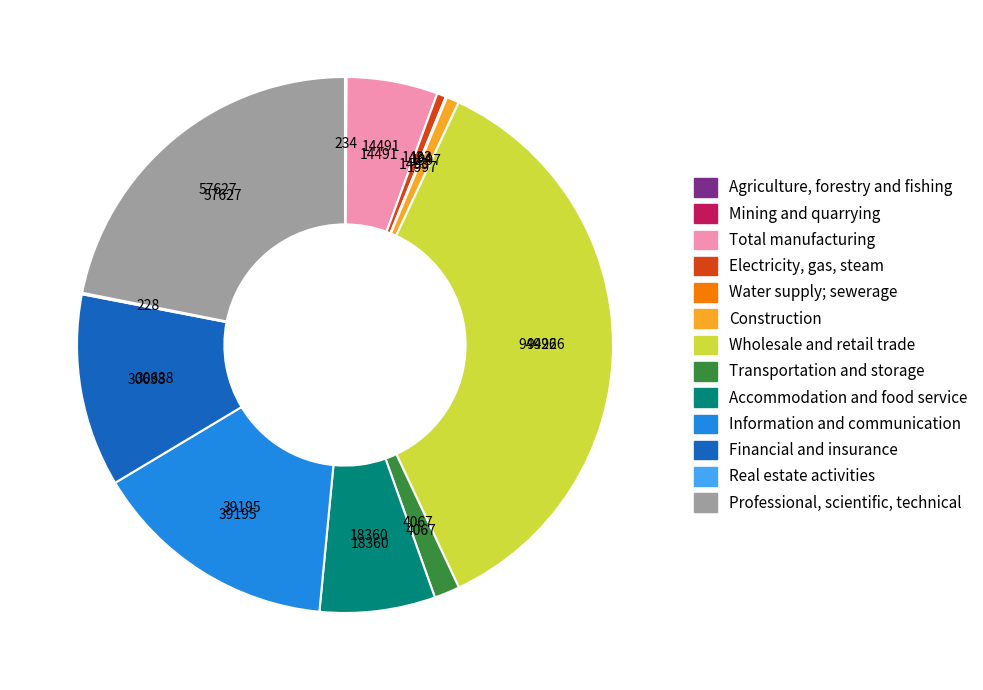

Which slice is the largest?

Wholesale and retail trade